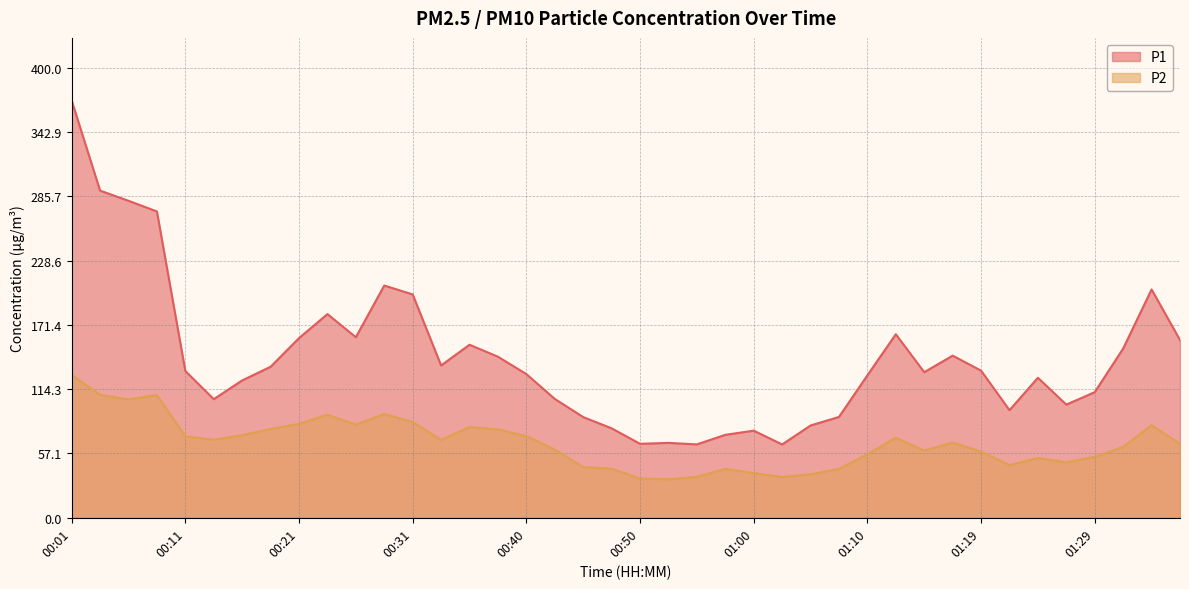

What is the value of the P2 point at the 7th from the left?

73.4